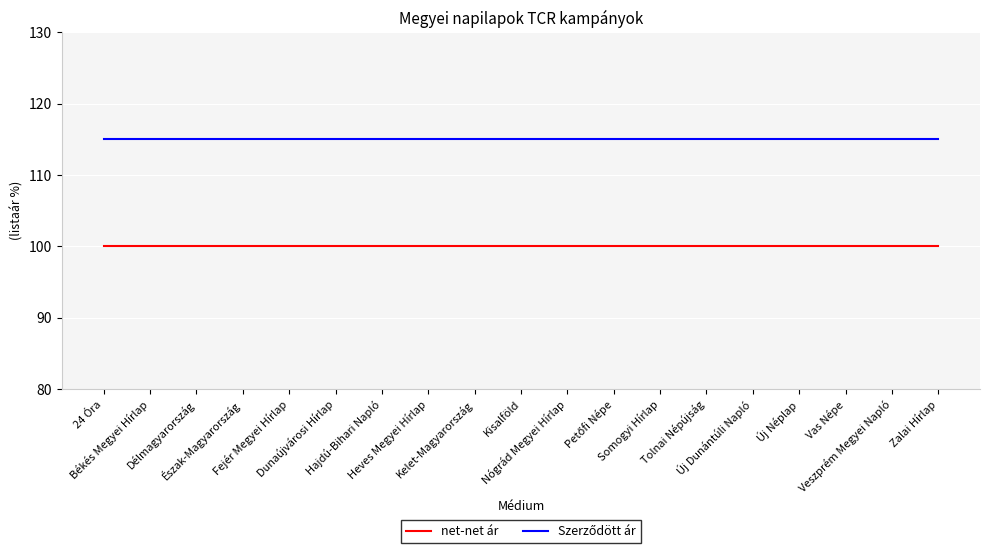

What is the maximum value shown in the chart?

115